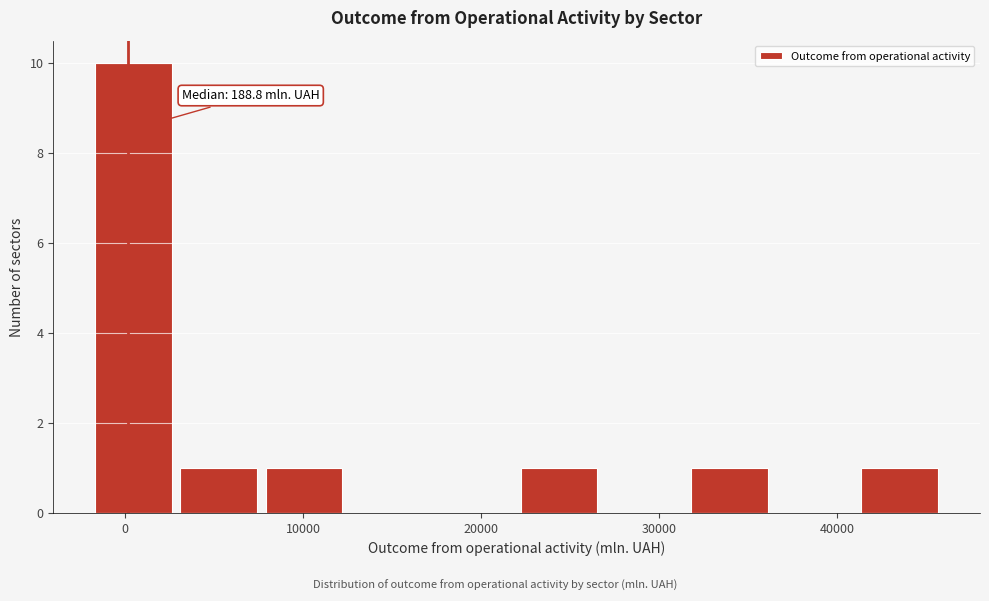

Which range on the x-axis has the tallest bar?

-2000 to 3000